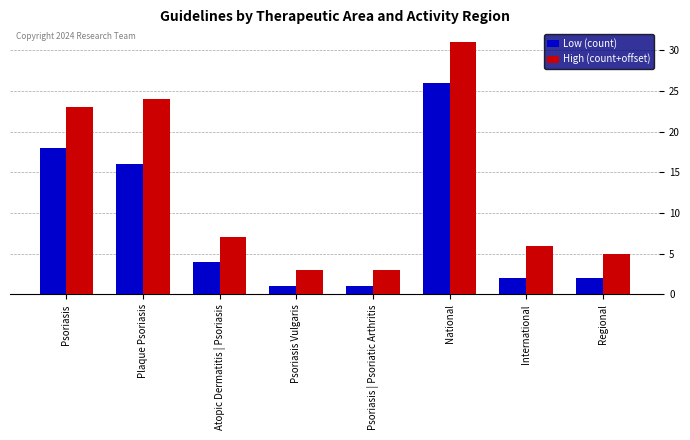

Rank the series by their maximum value, from highest to lowest.

High (count+offset), Low (count)